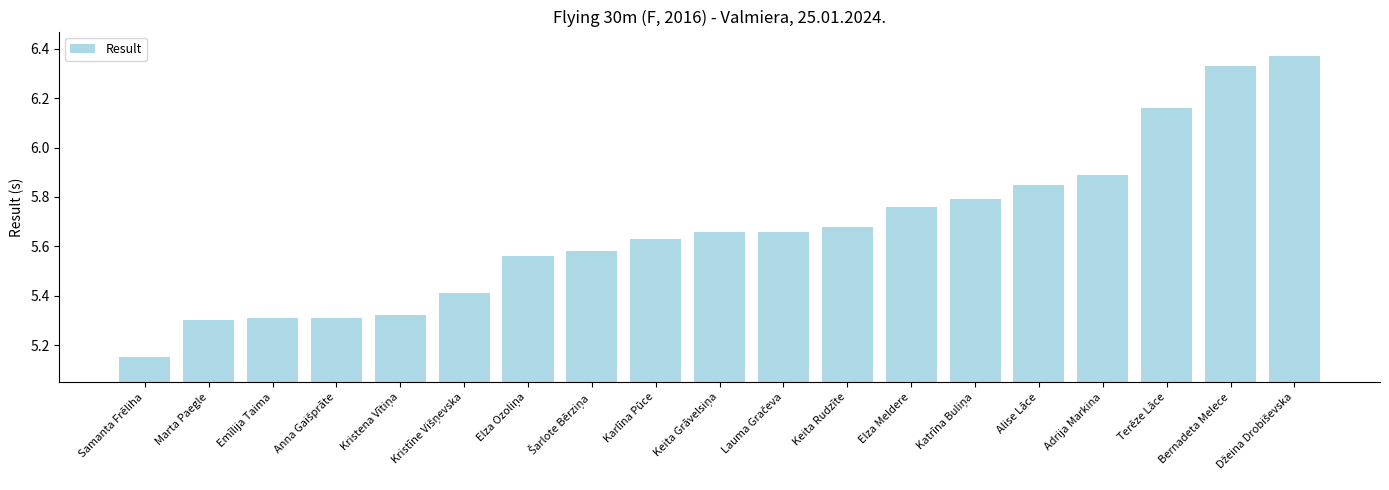

What position from the right is Marta Paegle?

18